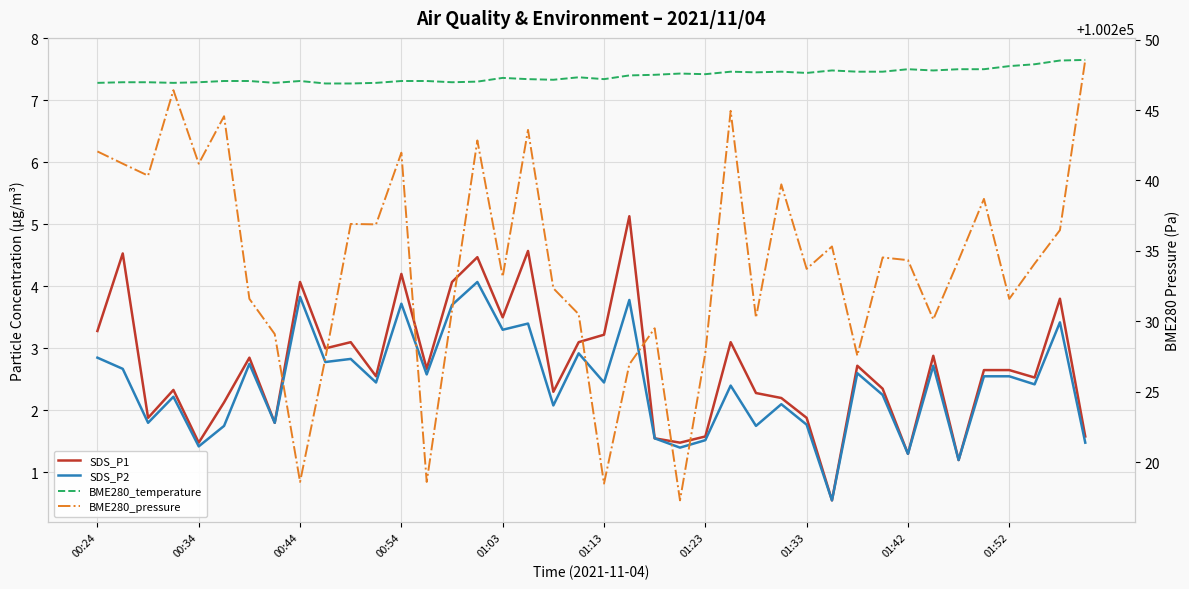

What is the highest value of the SDS_P1 series?

5.1